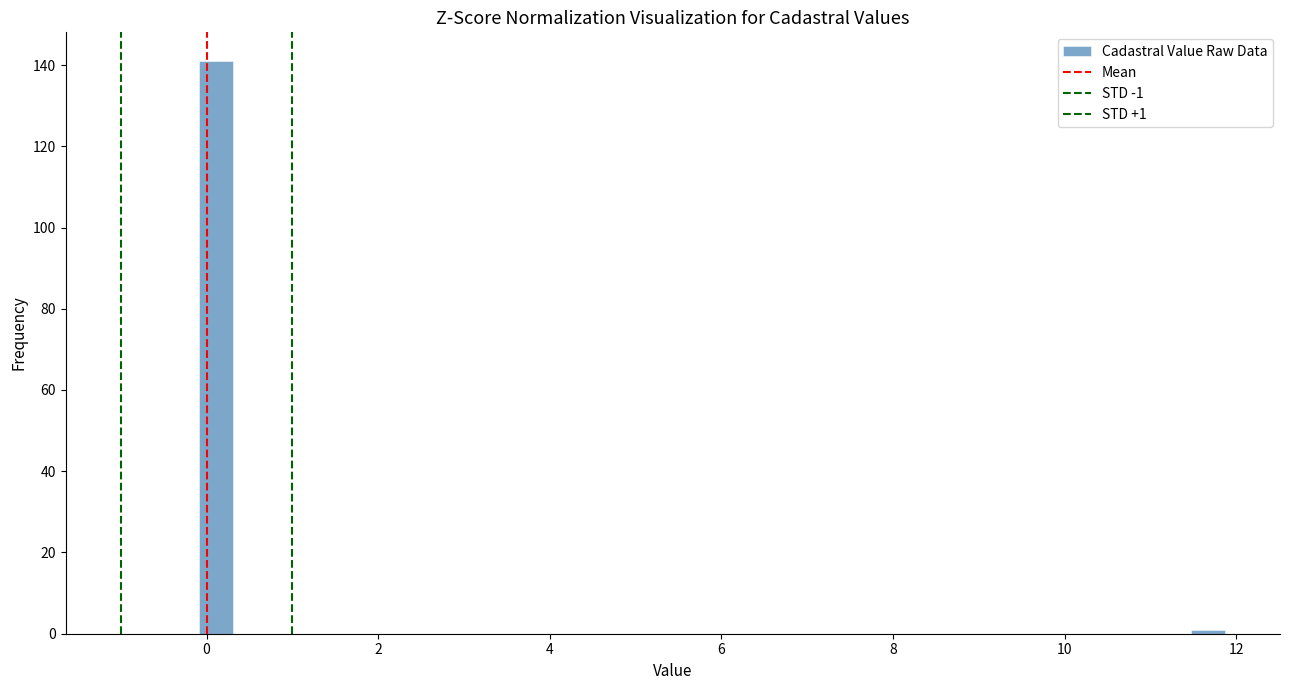

Read against the x-axis, roughly where is the centre of the tallest bar?

0.2